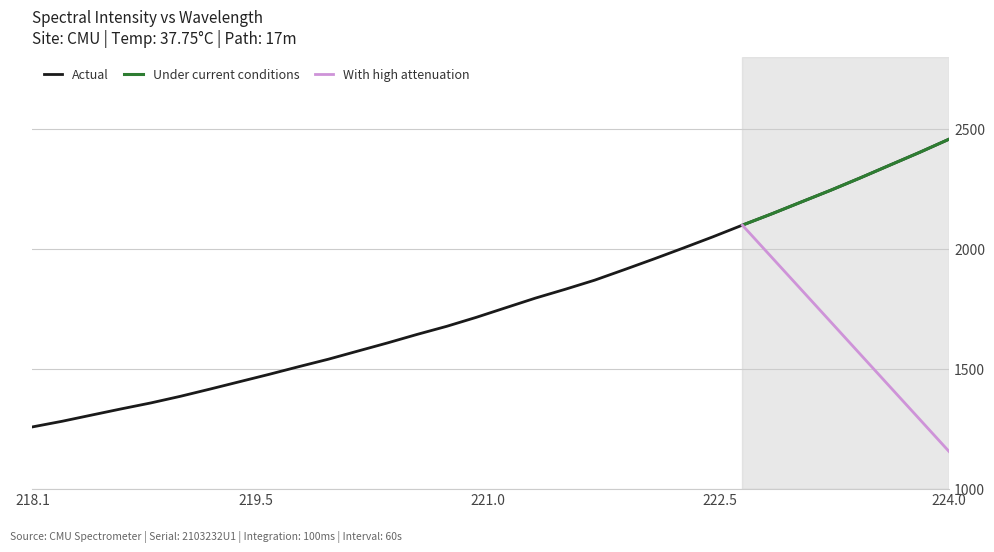

Does the chart have visible grid lines?

Yes